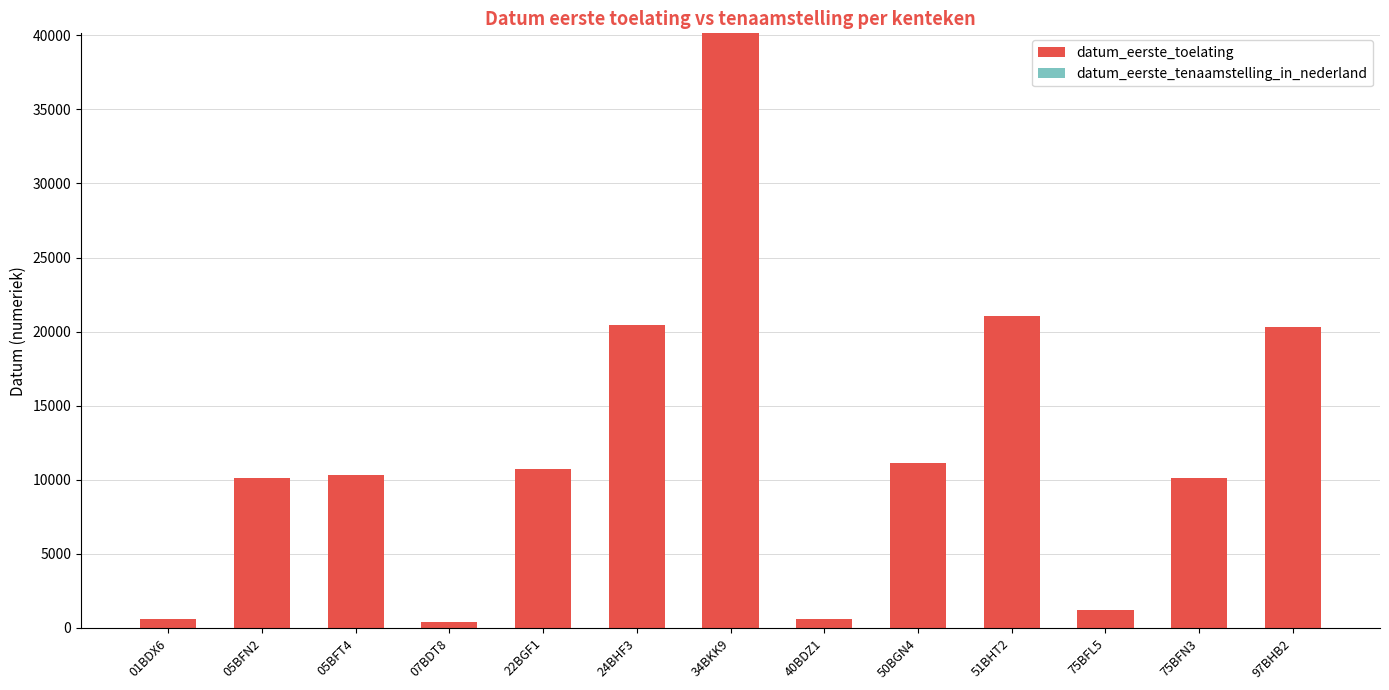

What is the average value?

12087